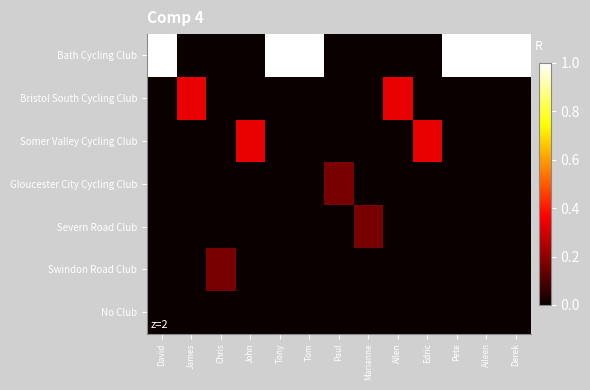

Between James and Aileen, which series saw the biggest shift?

Bath Cycling Club